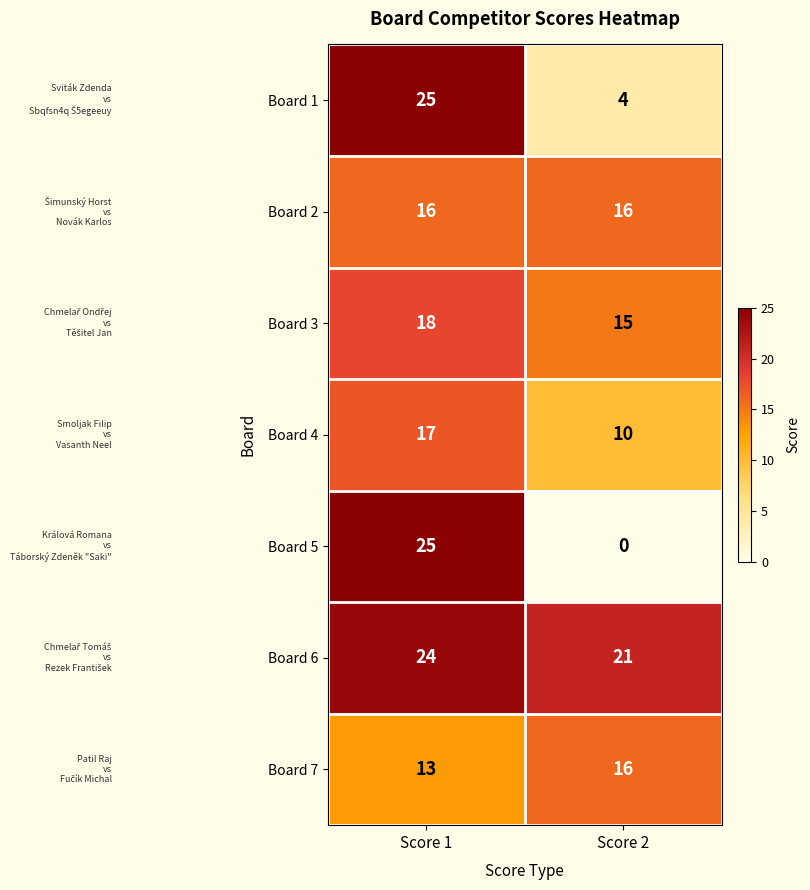

Rank the categories by Board 4 value from lowest to highest.

Score 2, Score 1